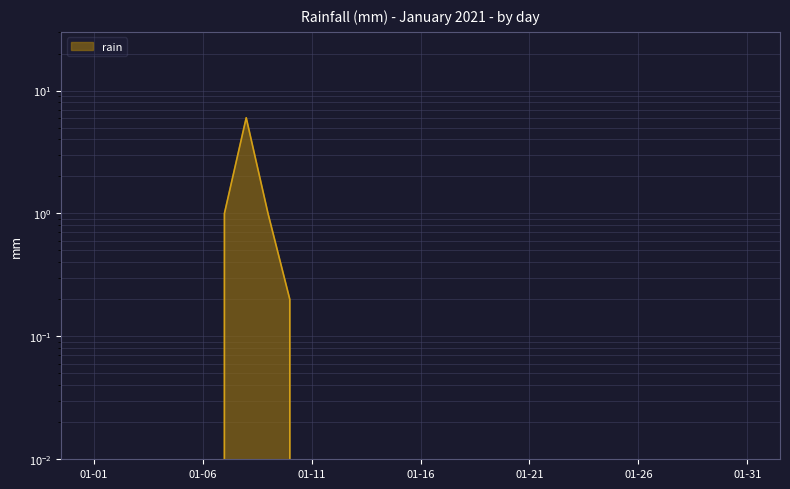

How many categories are shown in the chart?

31